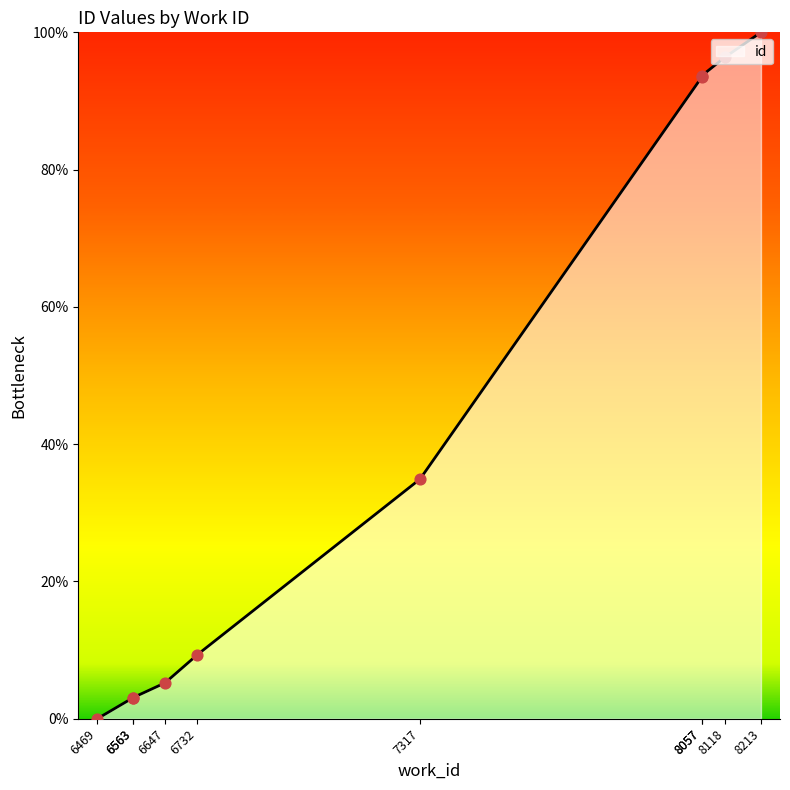

What is the change in value from 6563 to 8213?

+96.9